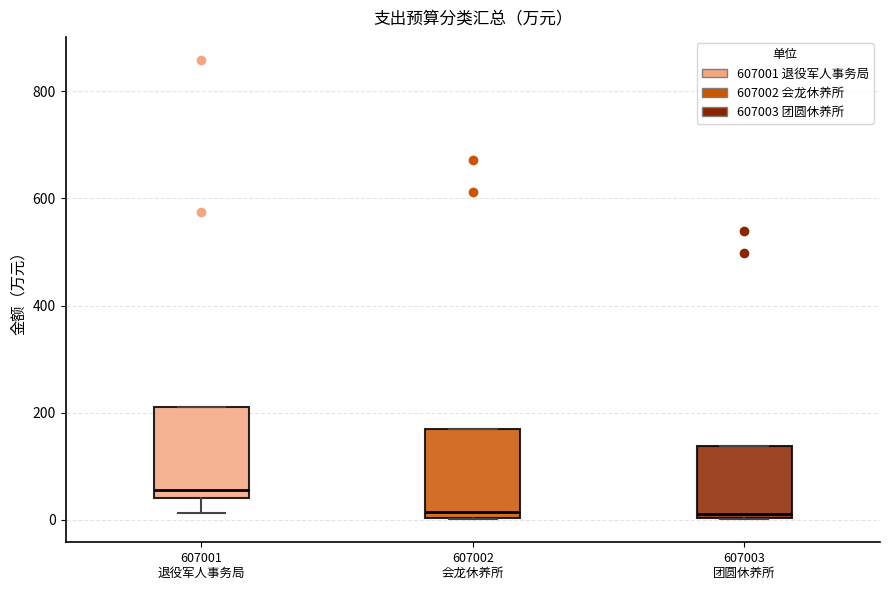

Where does the median line of the box for 607003 团圆休养所 sit on the y-axis? The values are not printed on the chart, so give them approximately, as read against the axis.

20